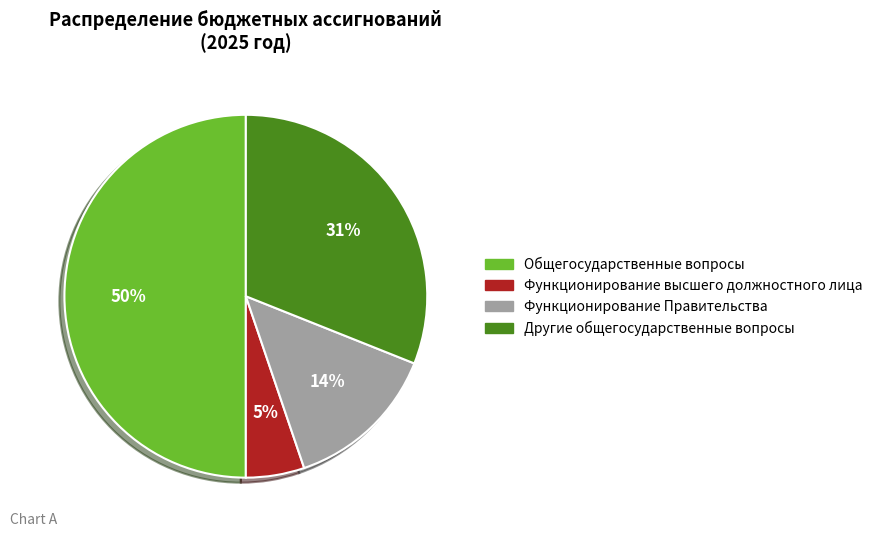

Is it true that Функционирование высшего должностного лица is 5% of the pie?

True